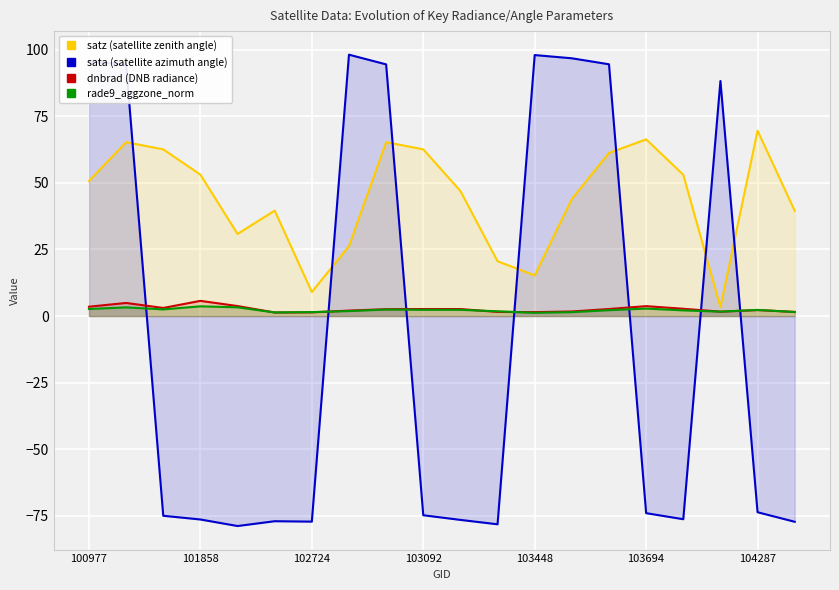

How many distinct data groups are displayed?

4